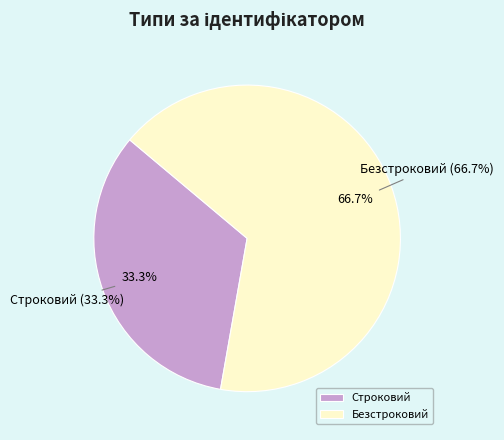

To the nearest percent, what is the combined percentage of Строковий and Безстроковий?

100%